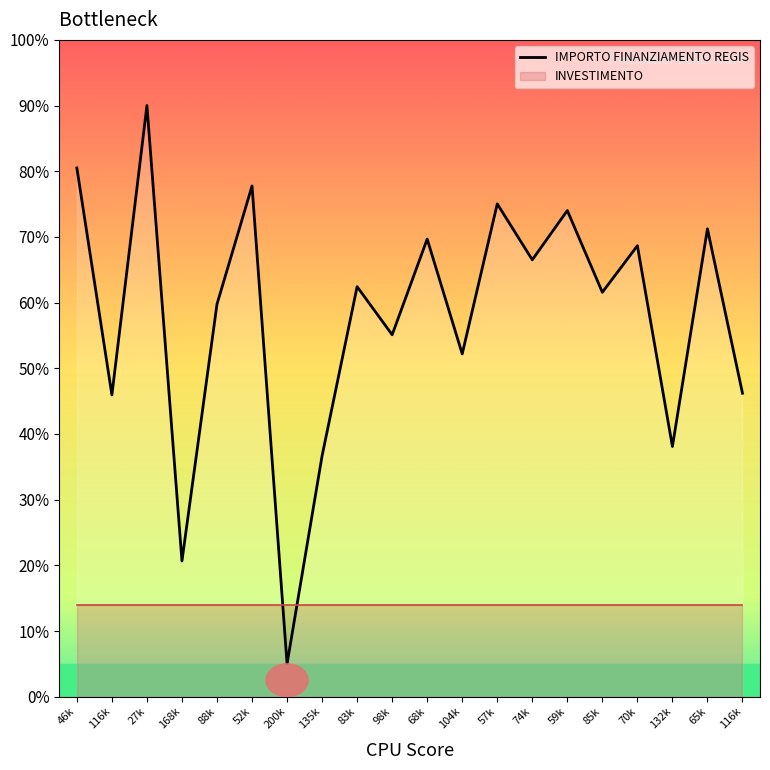

List the labels in order of value, smallest first.

200k, 168k, 135k, 132k, 116k, 116k, 104k, 98k, 88k, 85k, 83k, 74k, 70k, 68k, 65k, 59k, 57k, 52k, 46k, 27k